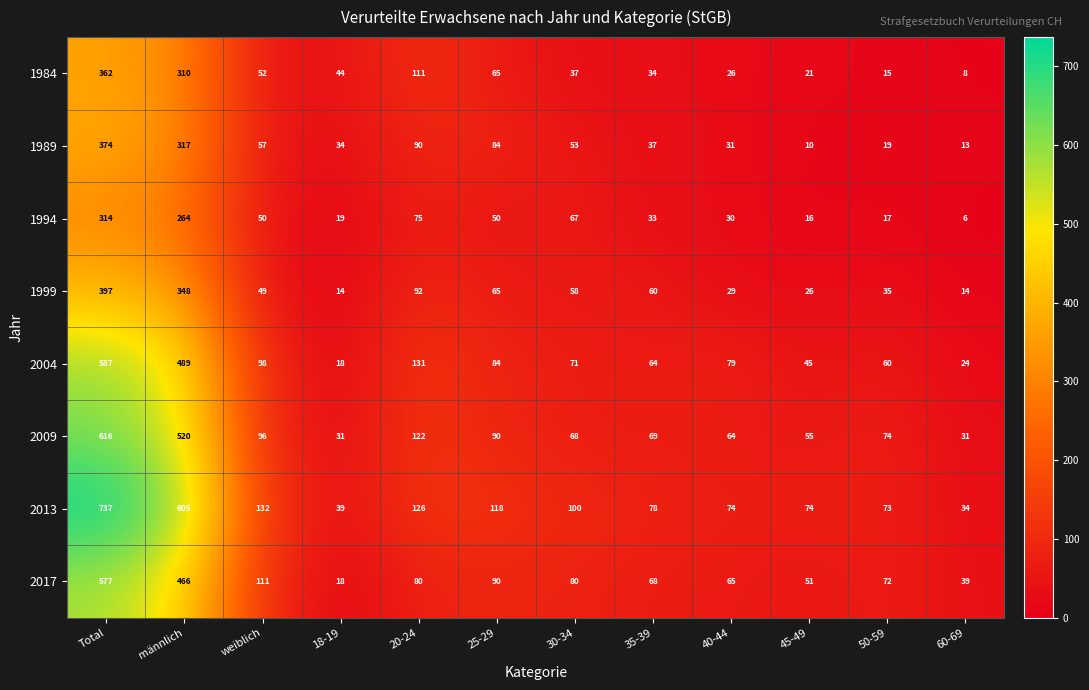

What is the approximate value of 2004 at Total, to the nearest 100?

600